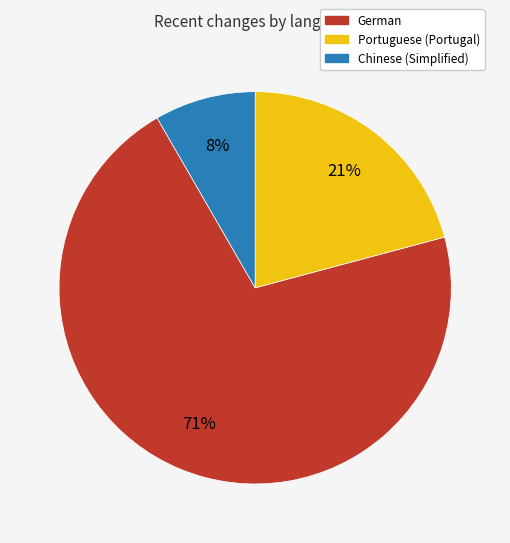

Rank the categories by value from lowest to highest.

Chinese (Simplified), Portuguese (Portugal), German